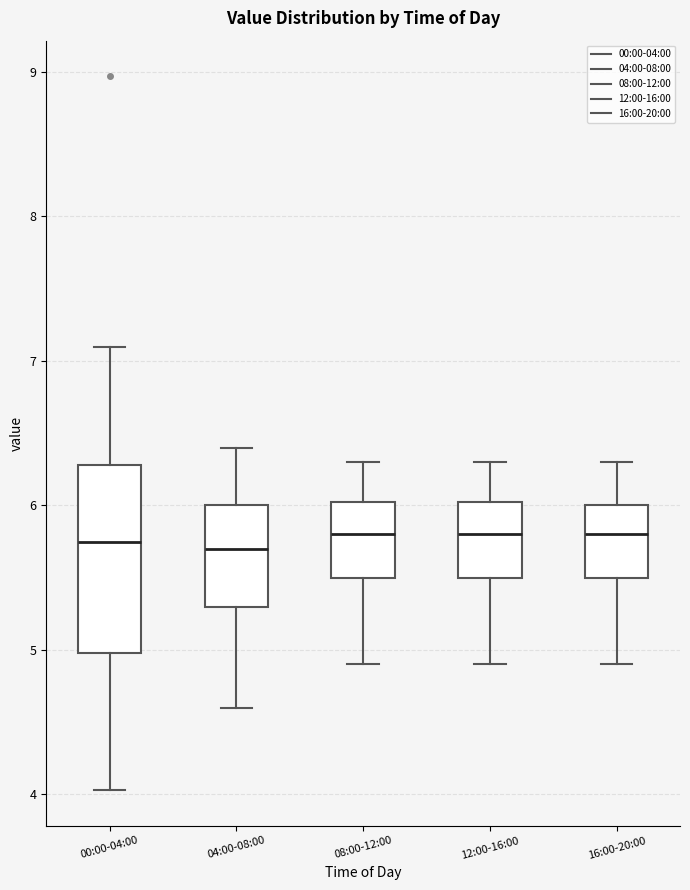

Reading left to right, read every box against the y-axis: the position of its median line, the range the box covers, and the ends of its whiskers. The values are not printed on the chart, so give them approximately, as read against the axis.

00:00-04:00: median 5.8, box 5.0 to 6.3, whiskers 4.0 to 7.1
04:00-08:00: median 5.7, box 5.3 to 6.0, whiskers 4.6 to 6.4
08:00-12:00: median 5.8, box 5.5 to 6.0, whiskers 4.9 to 6.3
12:00-16:00: median 5.8, box 5.5 to 6.0, whiskers 4.9 to 6.3
16:00-20:00: median 5.8, box 5.5 to 6.0, whiskers 4.9 to 6.3